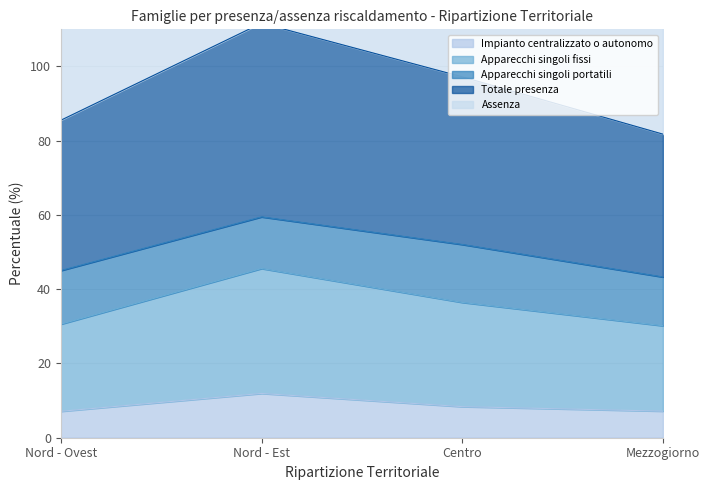

Is it true that Apparecchi singoli fissi equals 30.6 at Nord - Ovest?

True